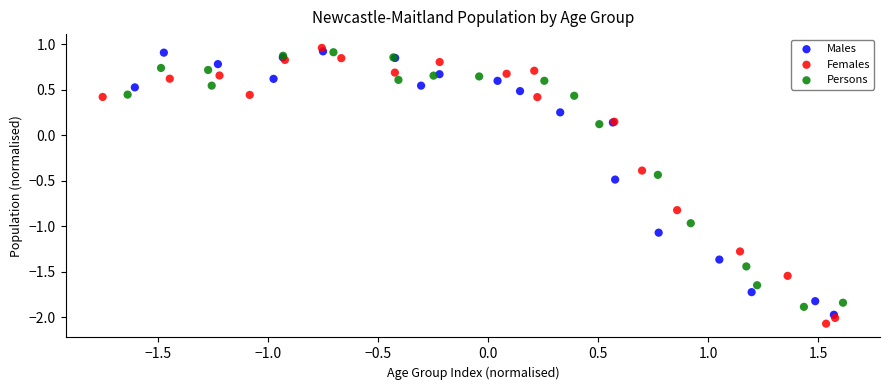

Which series reaches the maximum Y coordinate?

Females